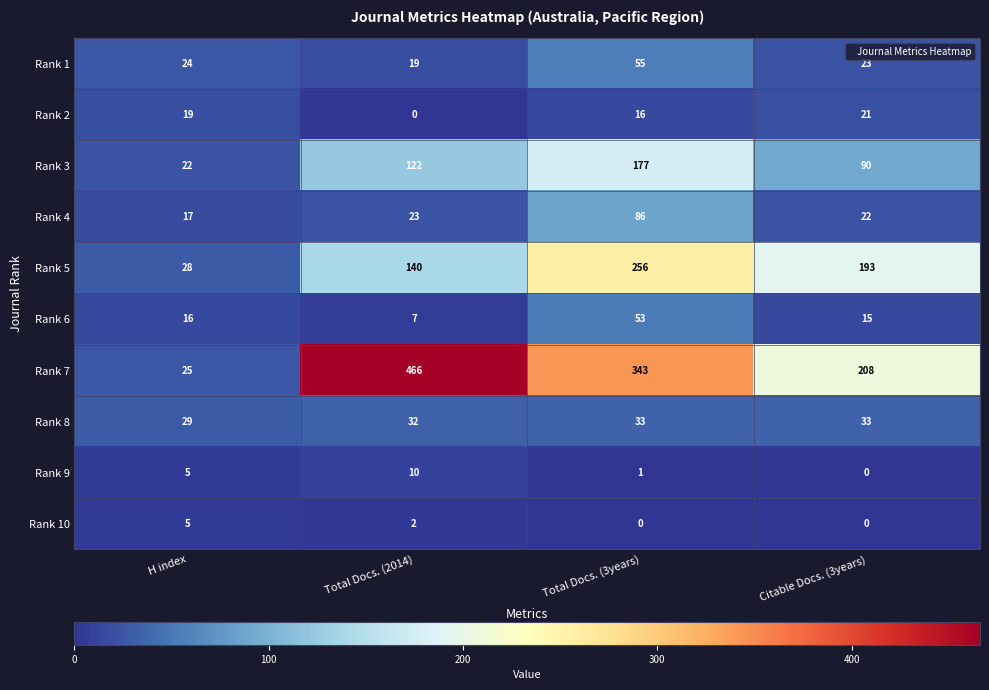

What is the average value of the Rank 6 series?

23